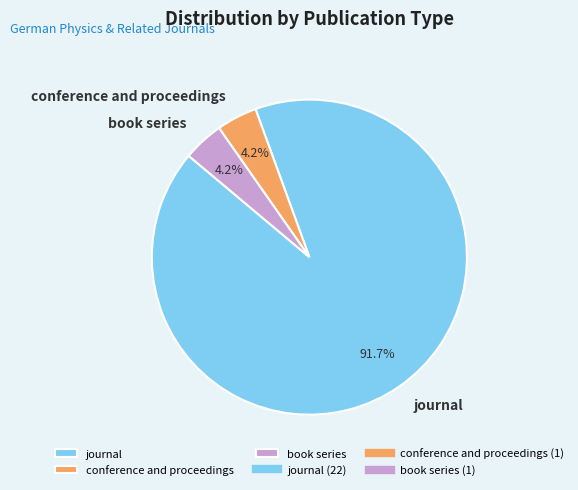

To the nearest percent, what percentage of the pie is journal?

92%